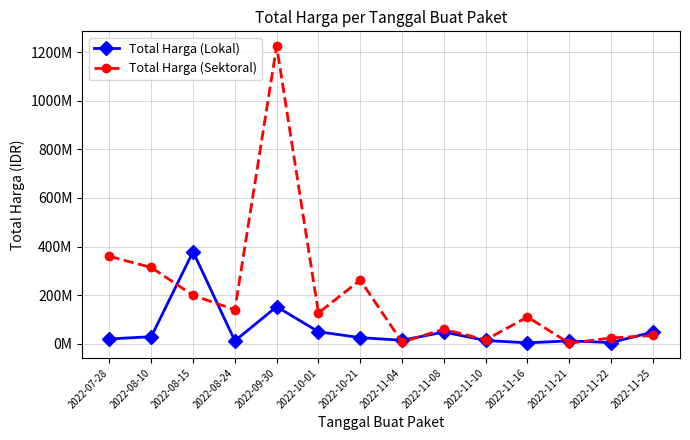

Rank the series by their average value, from lowest to highest.

Total Harga (Lokal), Total Harga (Sektoral)